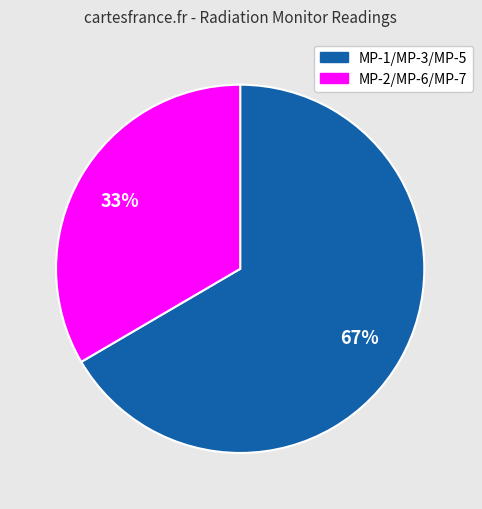

To the nearest percent, what is the average slice percentage?

50%